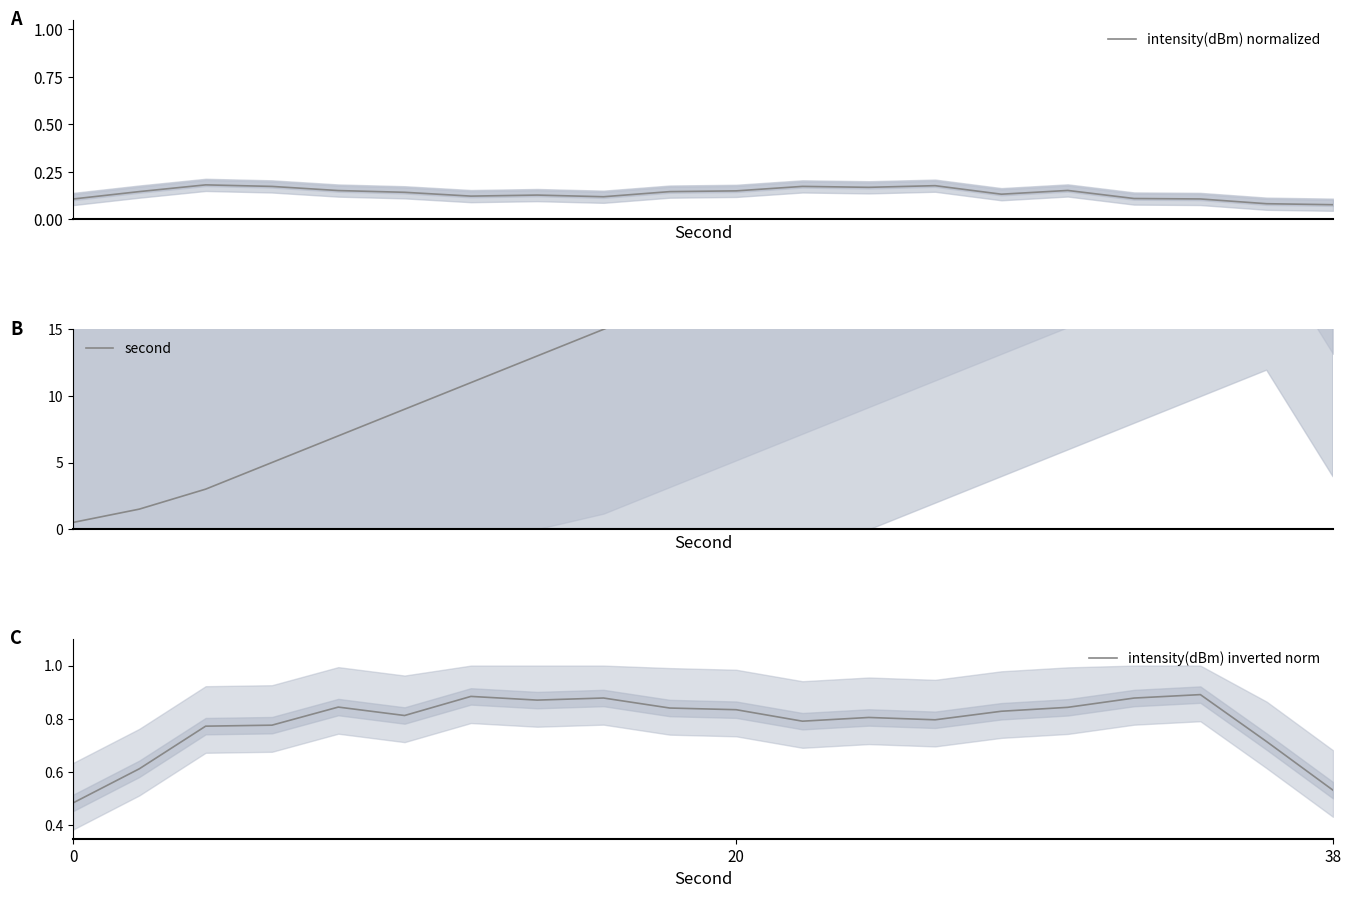

What is the minimum value shown in the chart?

0.1